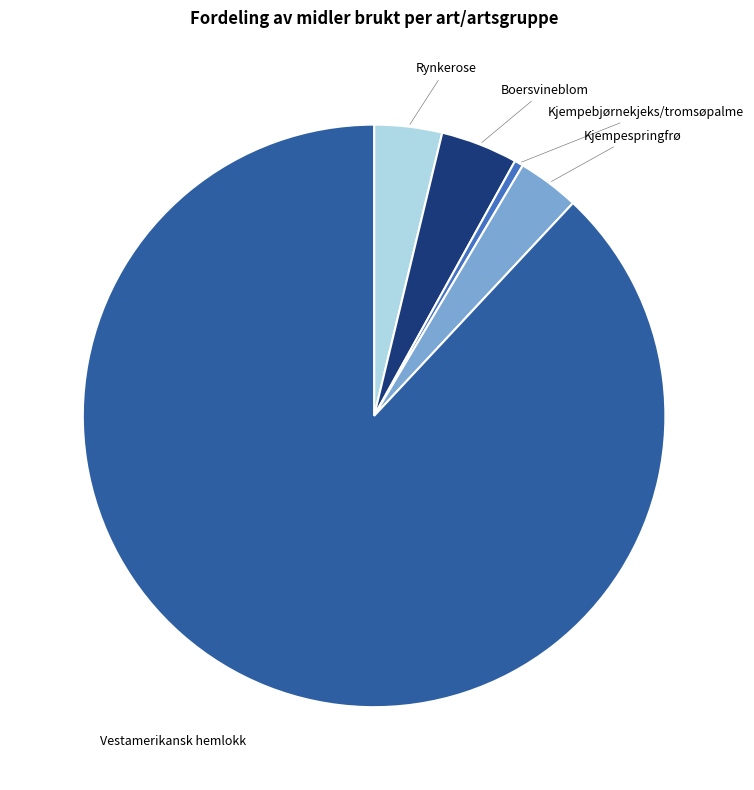

What is the smallest slice in the pie chart?

Kjempebjørnekjeks/tromsøpalme